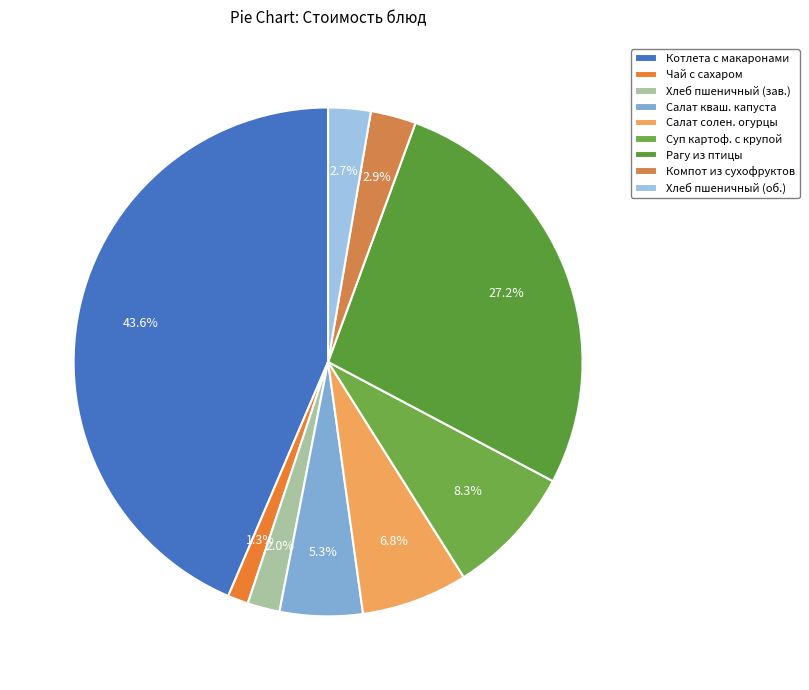

How many slices are in this pie chart?

9